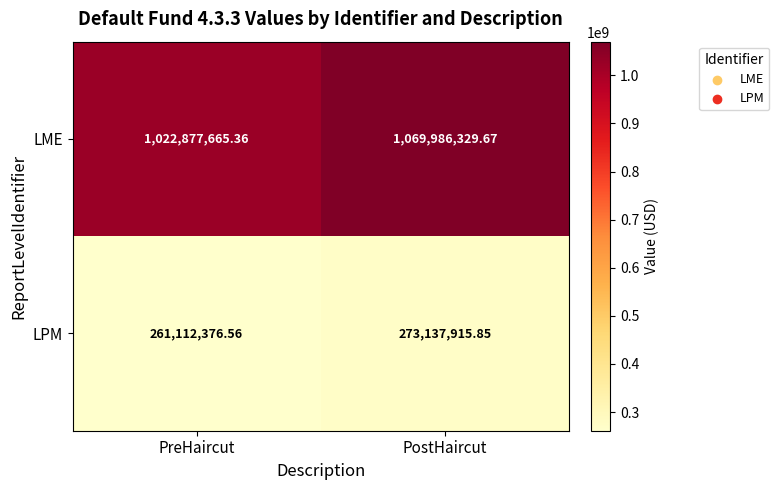

At which label is LME closest to 1046431997?

PreHaircut